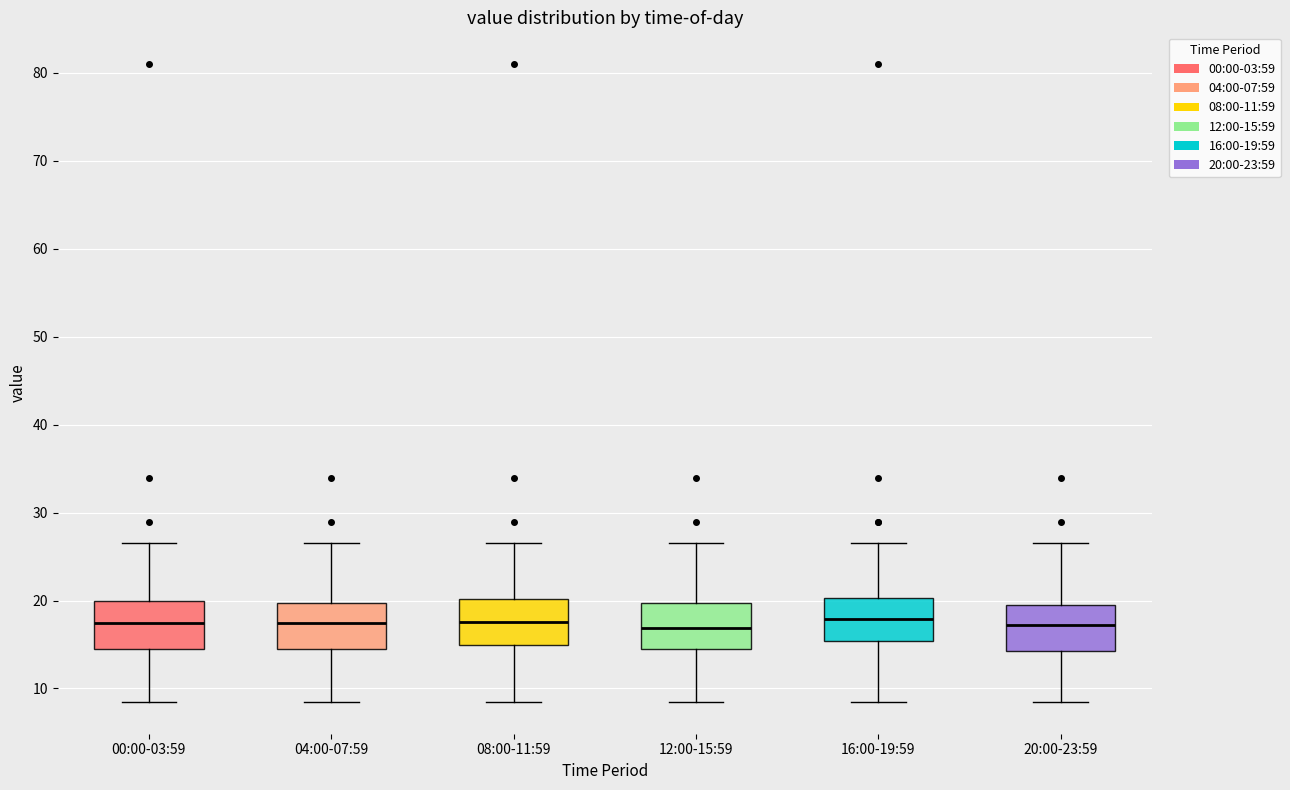

Reading left to right, read every box against the y-axis: the position of its median line, the range the box covers, and the ends of its whiskers. The values are not printed on the chart, so give them approximately, as read against the axis.

00:00-03:59: median 17, box 14 to 20, whiskers 8 to 27
04:00-07:59: median 17, box 14 to 20, whiskers 8 to 27
08:00-11:59: median 18, box 15 to 20, whiskers 8 to 27
12:00-15:59: median 17, box 14 to 20, whiskers 8 to 27
16:00-19:59: median 18, box 15 to 20, whiskers 8 to 27
20:00-23:59: median 17, box 14 to 19, whiskers 8 to 27